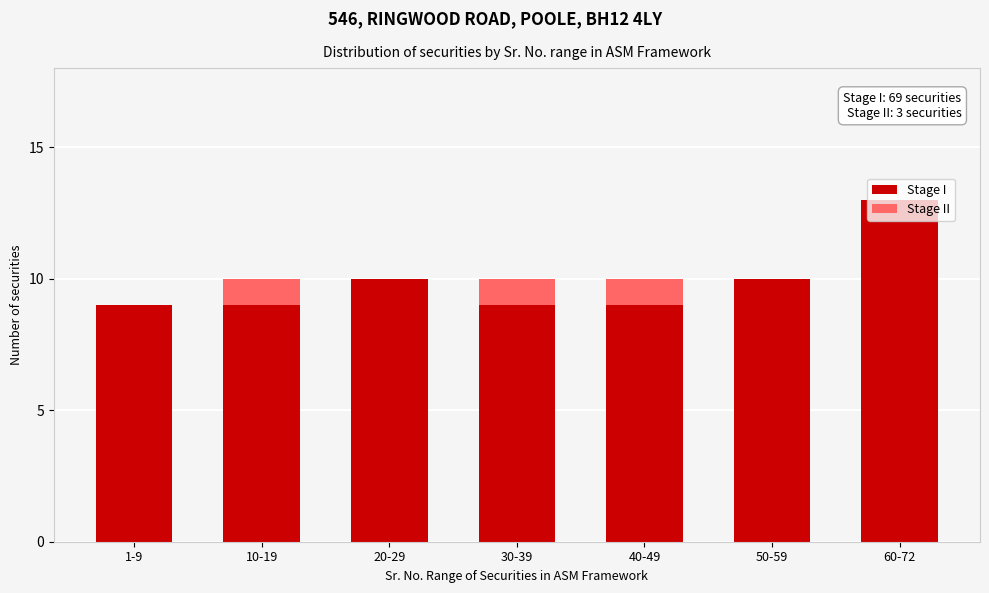

What is the total value across all series at 60-72?

13